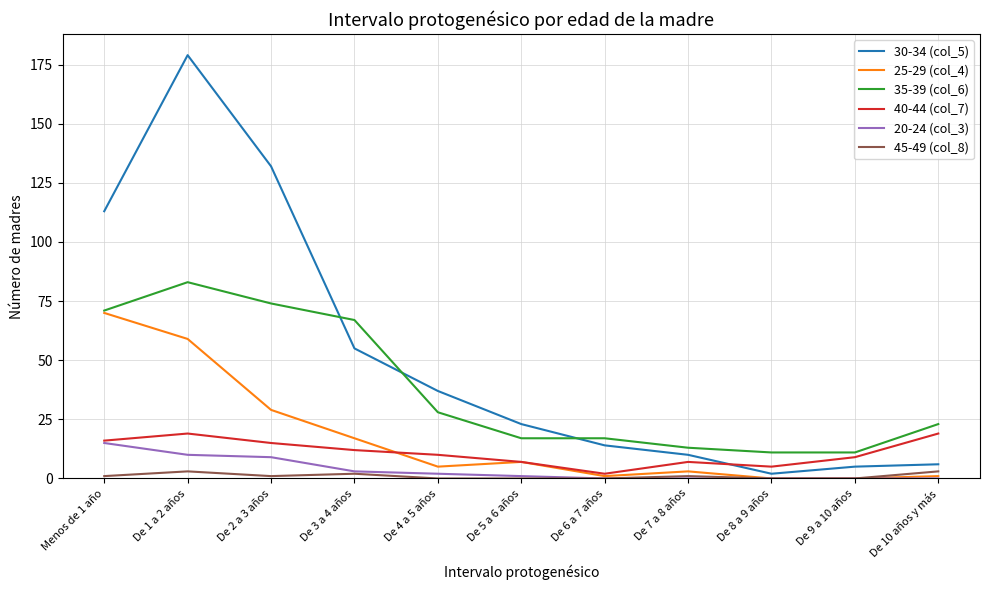

The 35-39 (col_6) series shows 50 at De 4 a 5 años. True or false?

False